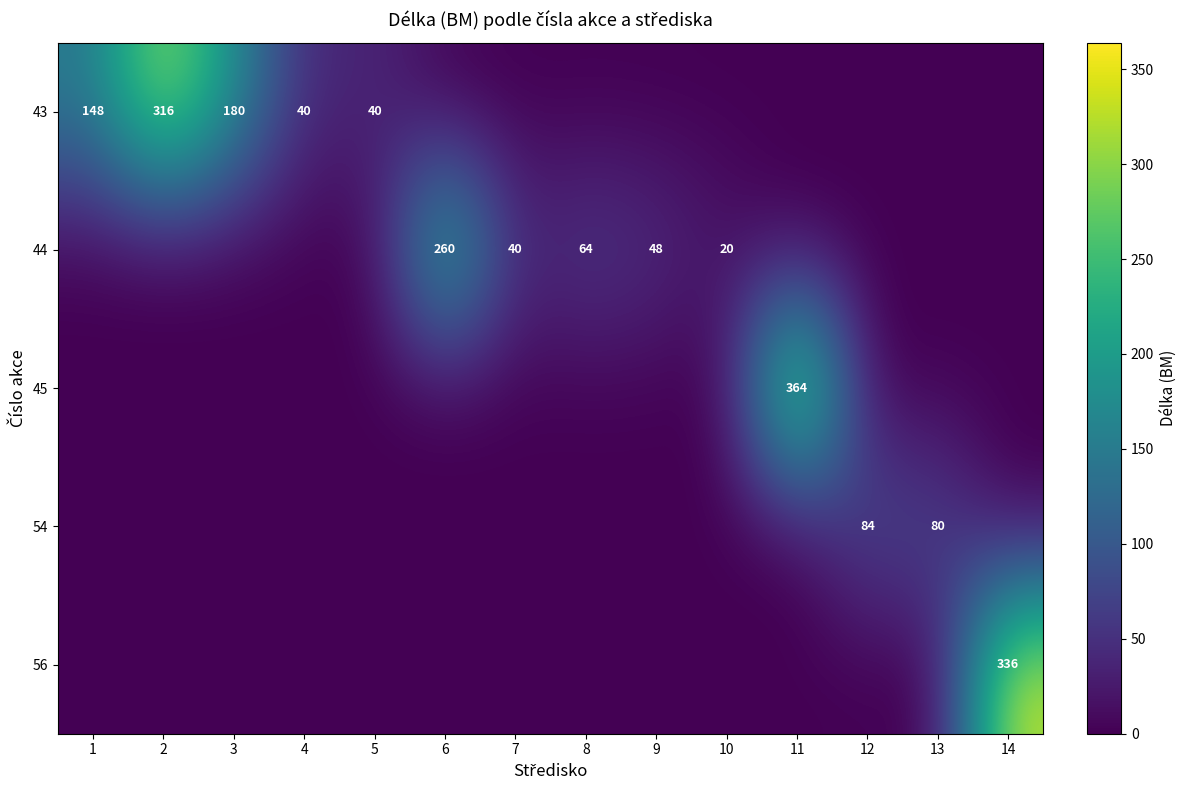

The value of 43 at 4 is 24. True or false?

False